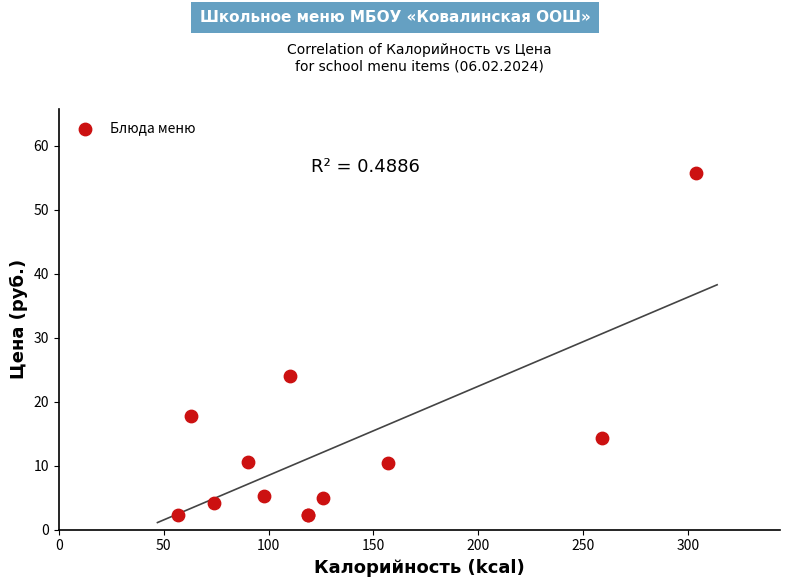

What Y value in the scatter plot is closest to 29?

24.0